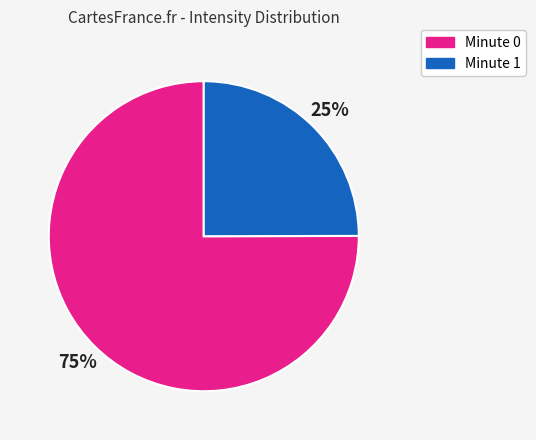

Does any single category account for the majority?

Yes